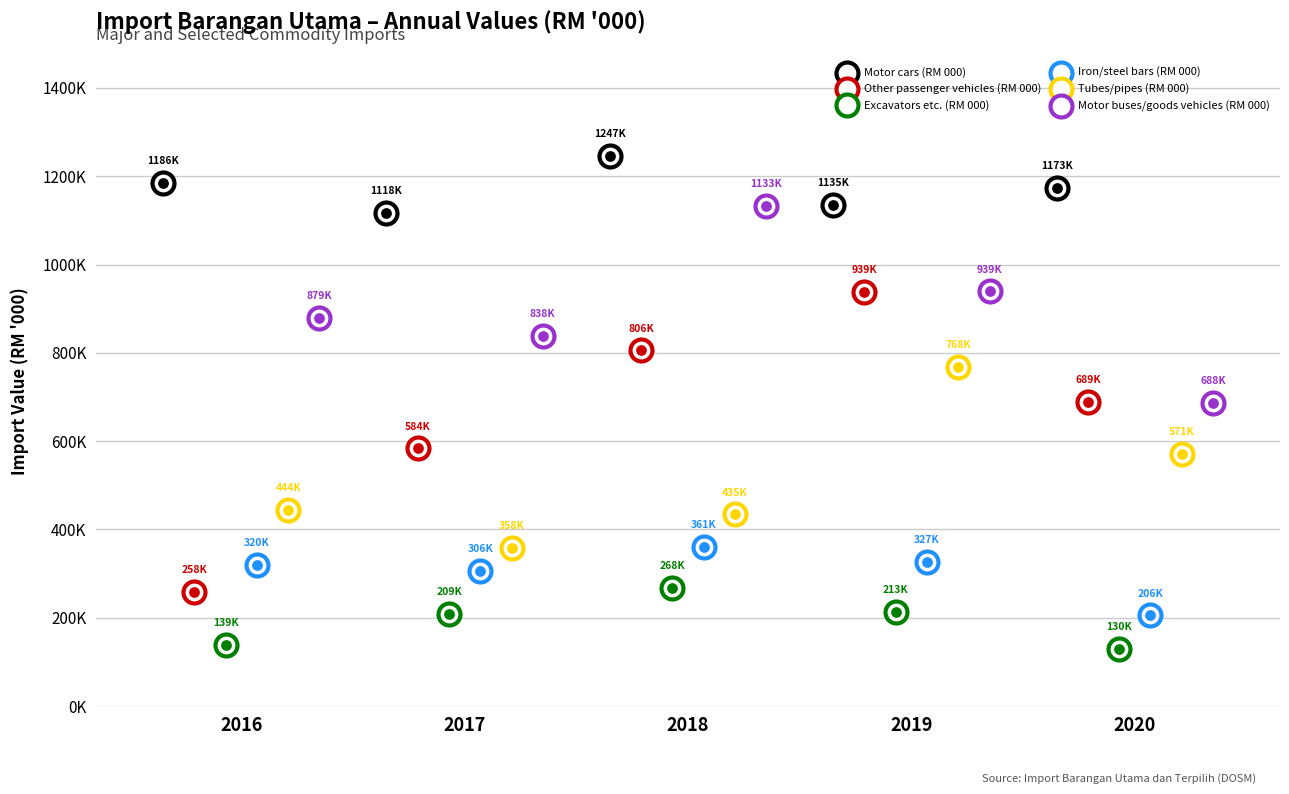

Which series contains the lowest Y value?

Excavators etc. (RM 000)